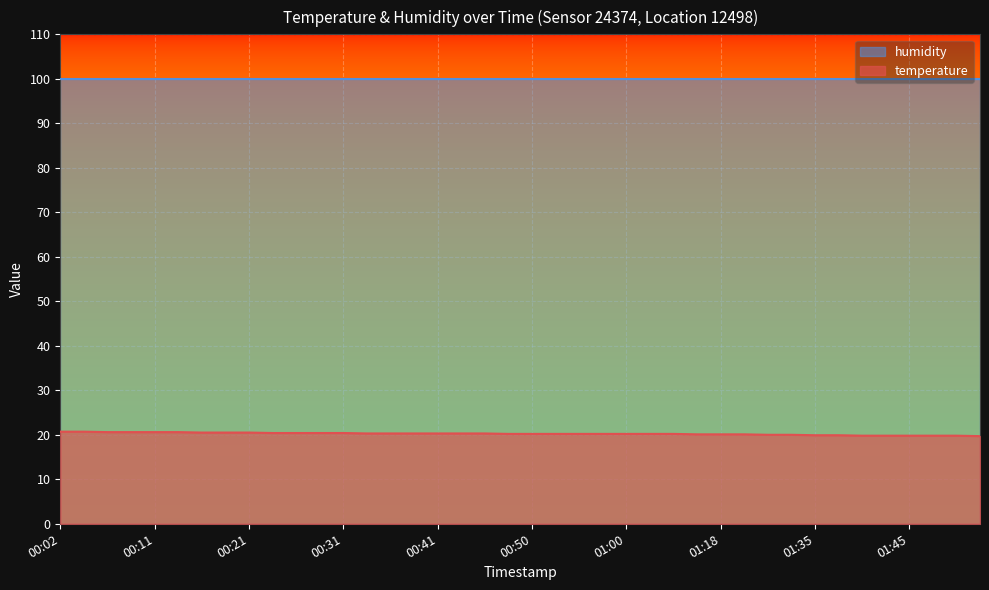

Where does the data first go above 20?

00:02